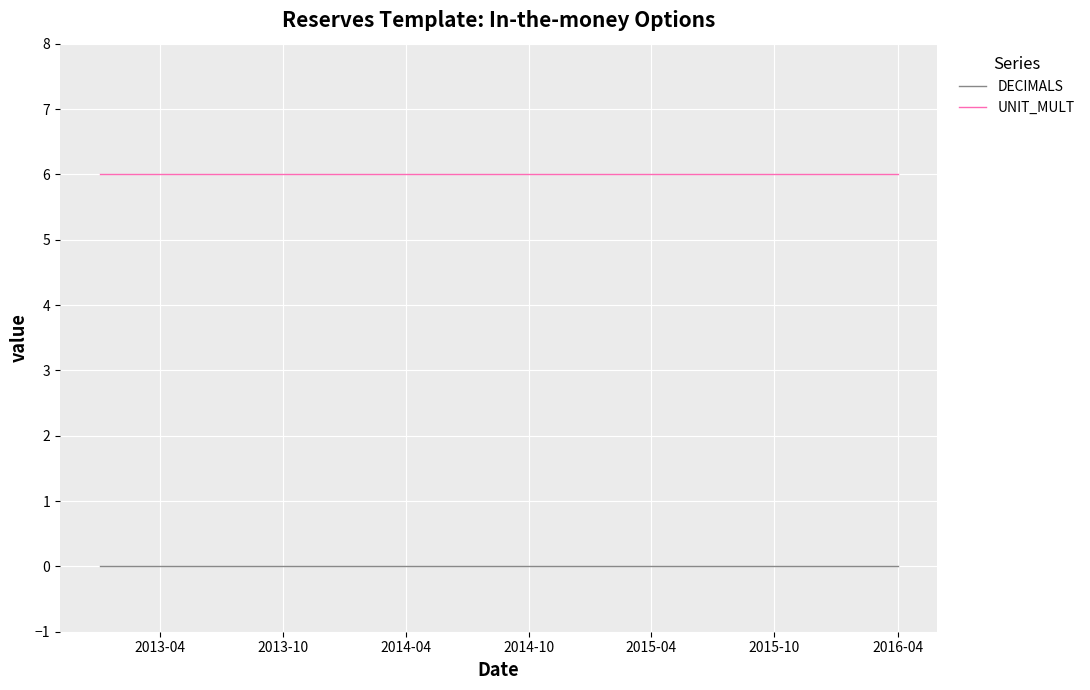

What is the lowest value of the UNIT_MULT series?

6